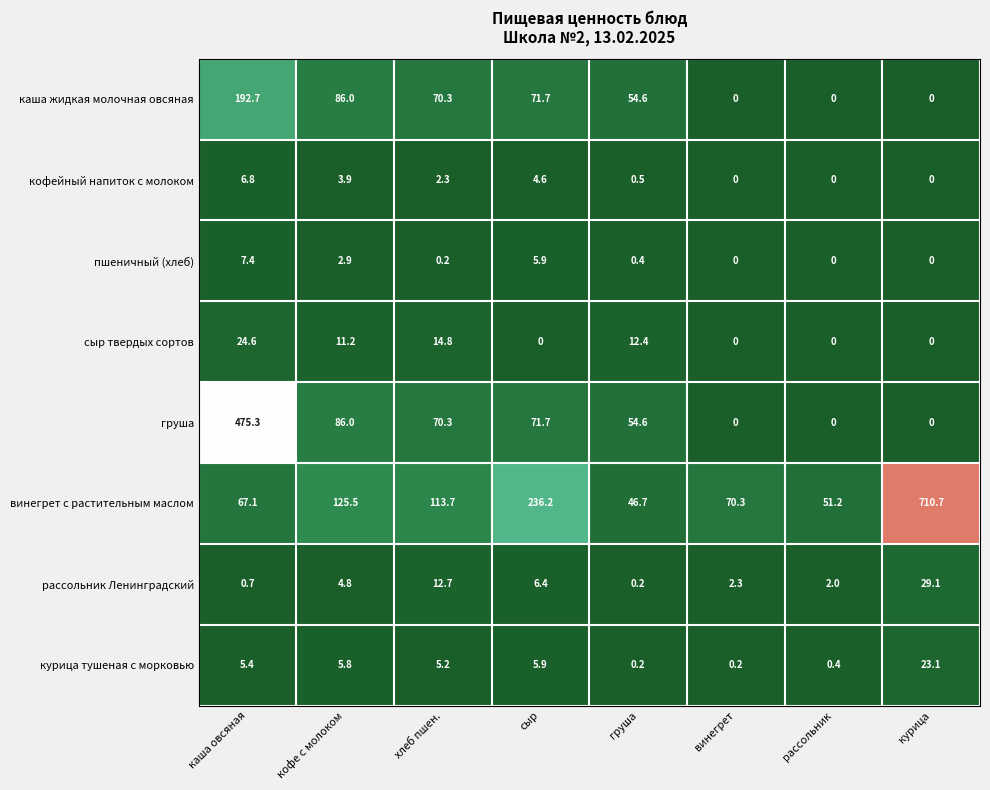

List the series in order of their peak value, lowest first.

кофейный напиток с молоком, пшеничный (хлеб), курица тушеная с морковью, сыр твердых сортов, рассольник Ленинградский, каша жидкая молочная овсяная, груша, винегрет с растительным маслом